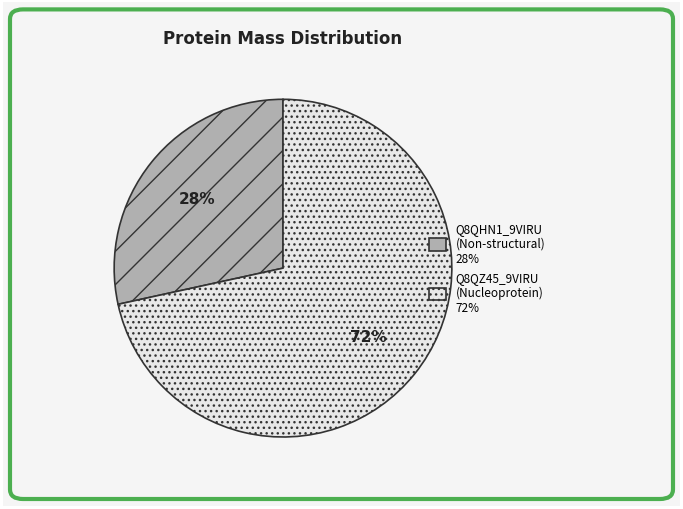

Rank the categories by value from lowest to highest.

Q8QHN1_9VIRU (Non-structural) 28%, Q8QZ45_9VIRU (Nucleoprotein) 72%